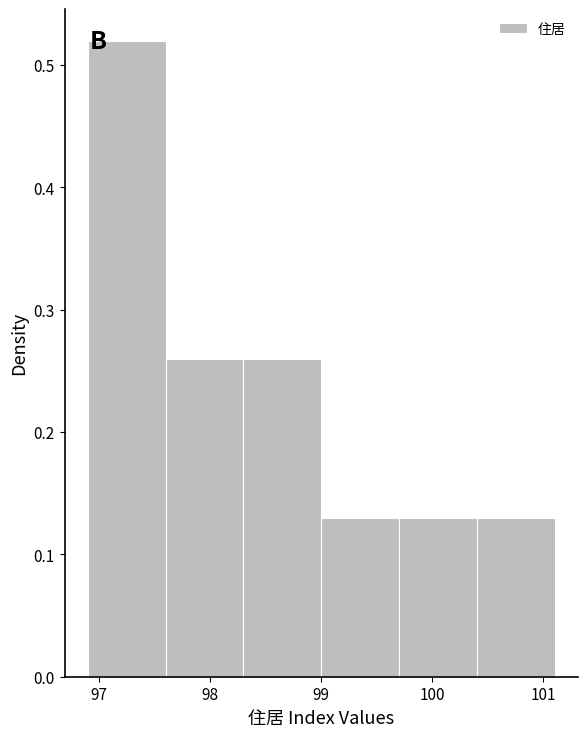

Reading left to right, list every bar in this chart as the range it spans on the x-axis followed by its height. The values are not printed on the chart, so give them approximately, as read against the axis.

96.9 to 97.6: 0.52
97.6 to 98.3: 0.26
98.3 to 99.0: 0.26
99.0 to 99.7: 0.13
99.7 to 100.4: 0.13
100.4 to 101.1: 0.13